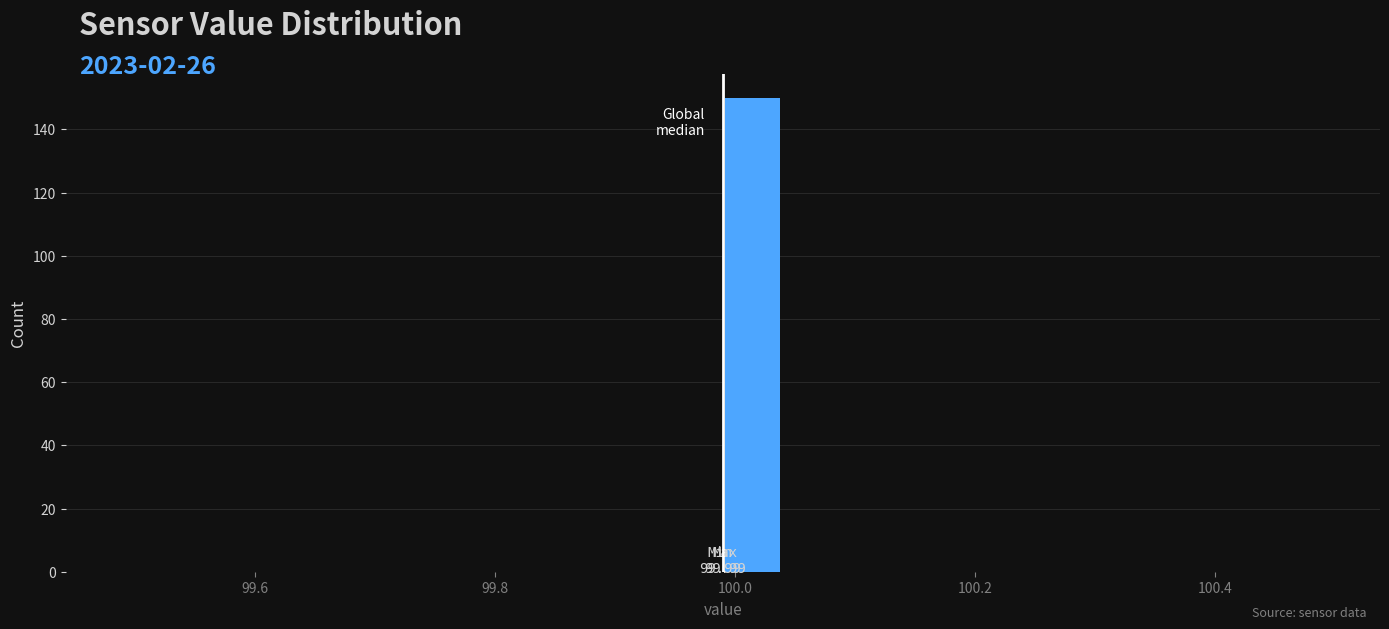

Read against the x-axis, roughly where is the centre of the tallest bar?

100.02